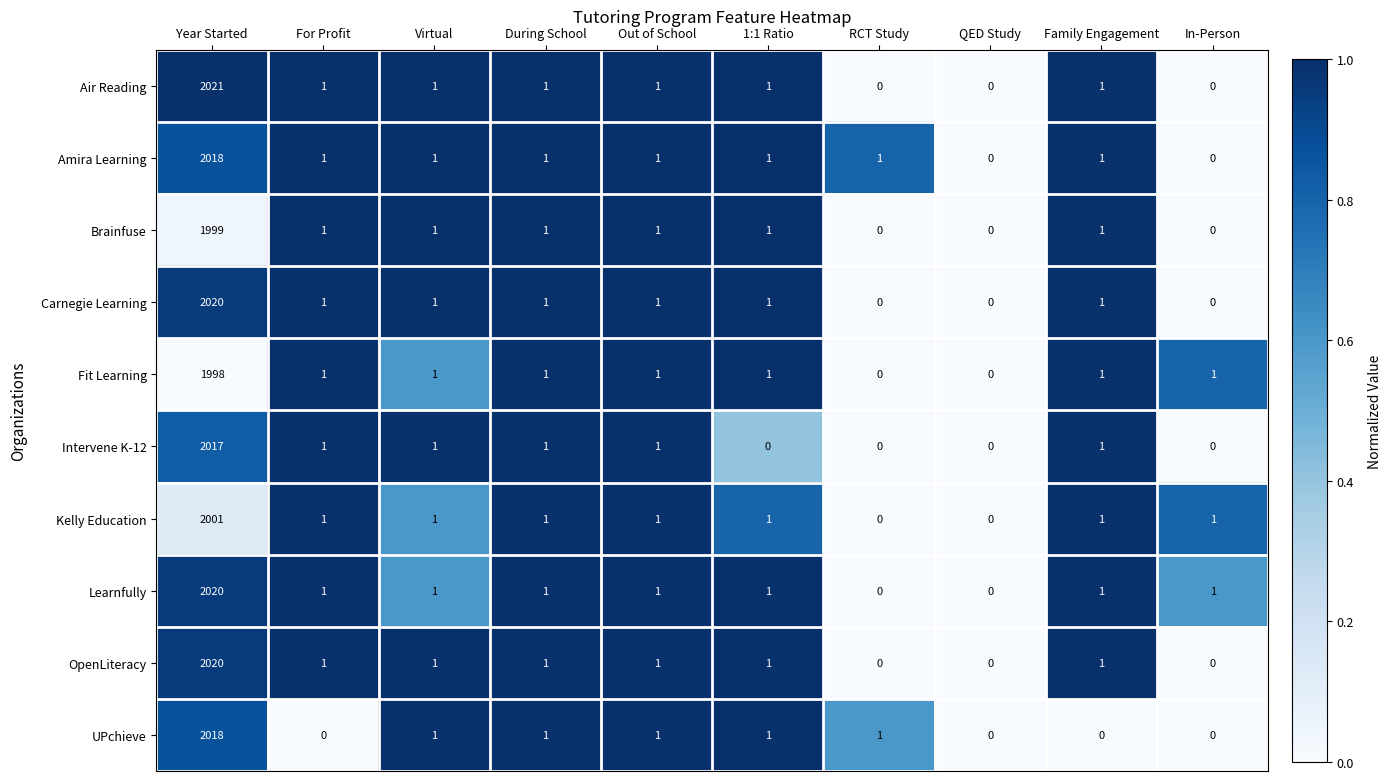

Count the number of data series in this chart.

10